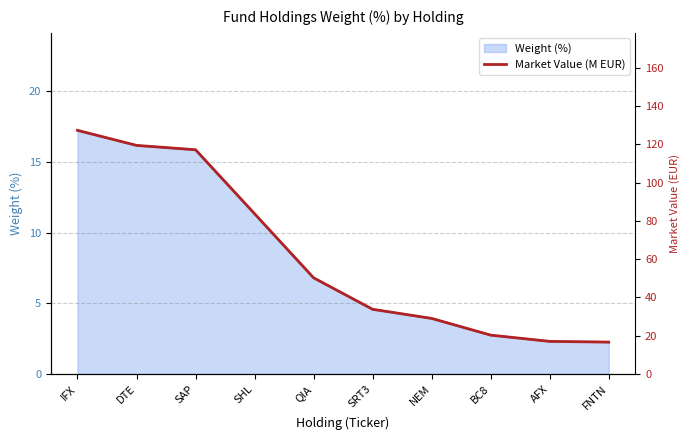

True or false: the data shows 117.1 at SAP.

True